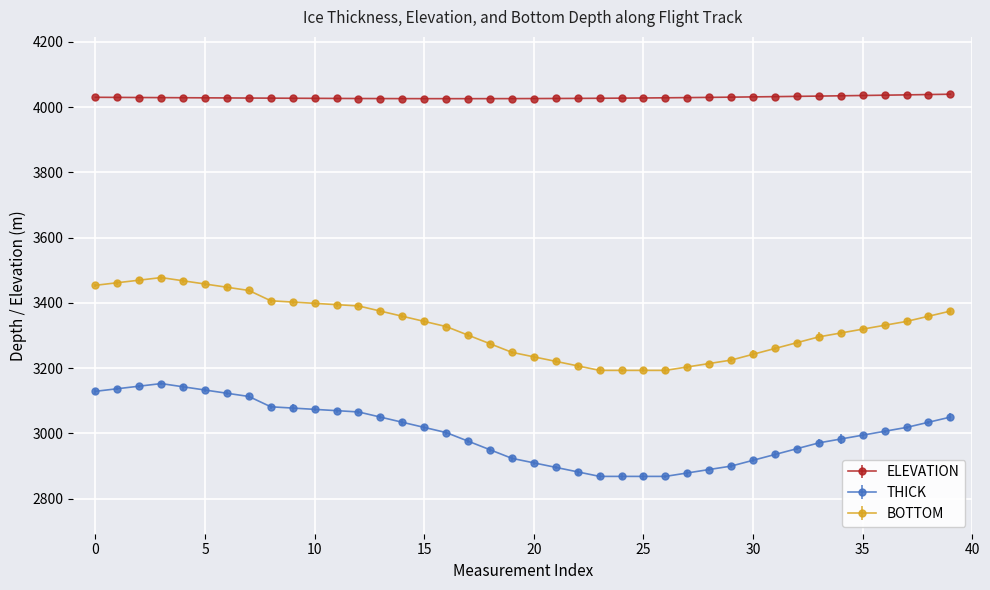

What is the value of the BOTTOM point at the 3rd from the left?

3469.7